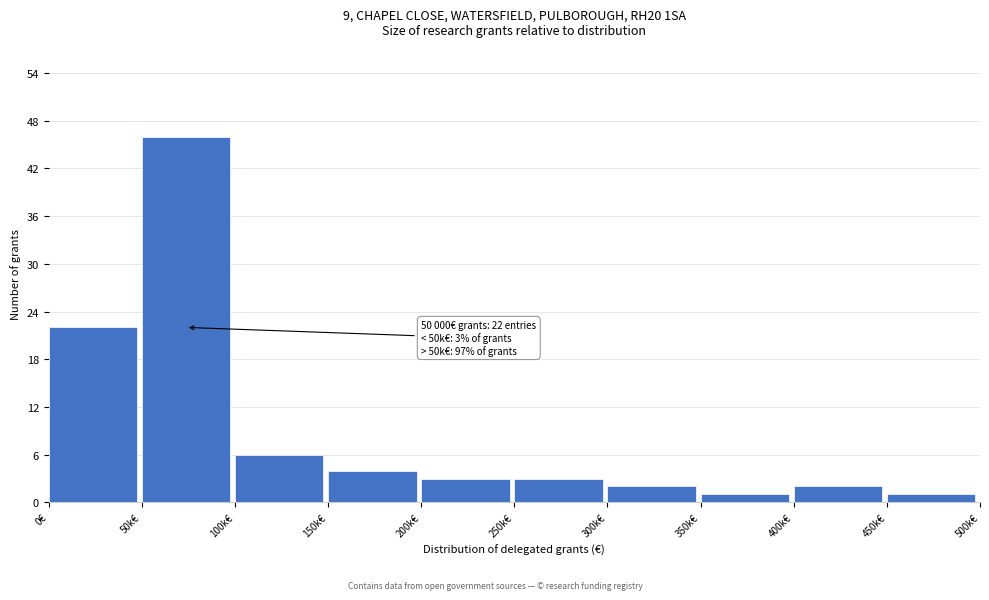

Reading right to left, what are all the values shown in this chart?

450k€=1	400k€=2	350k€=1	300k€=2	250k€=3	200k€=3	150k€=4	100k€=6	50k€=46	0€=22